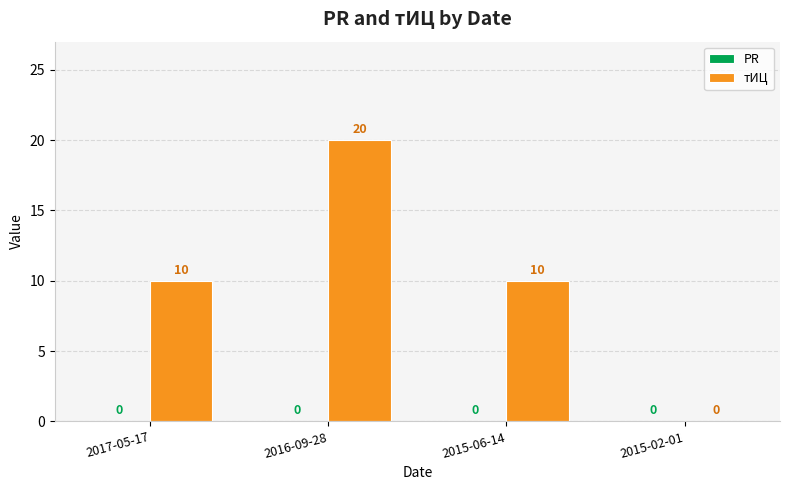

What is the change in value from 2016-09-28 to 2015-02-01?

-20